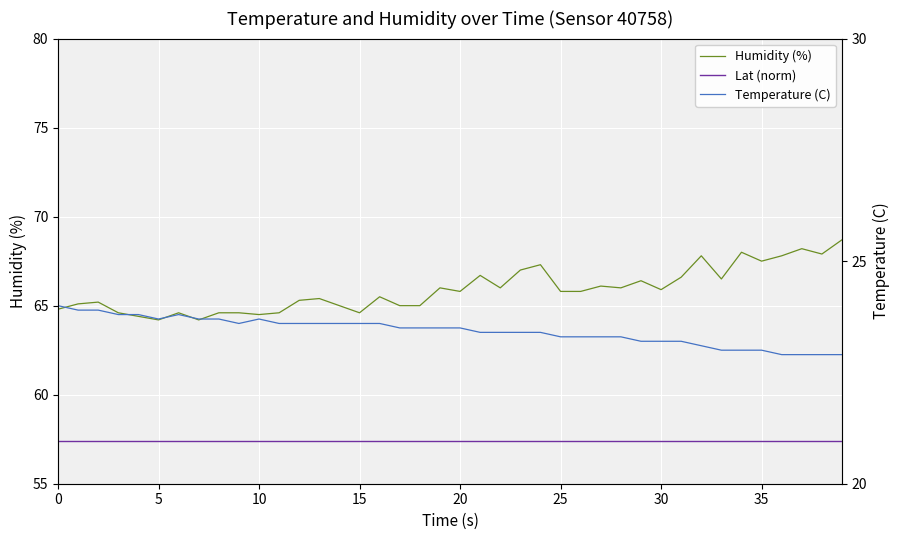

What is the average value of the Humidity (%) series?

65.9